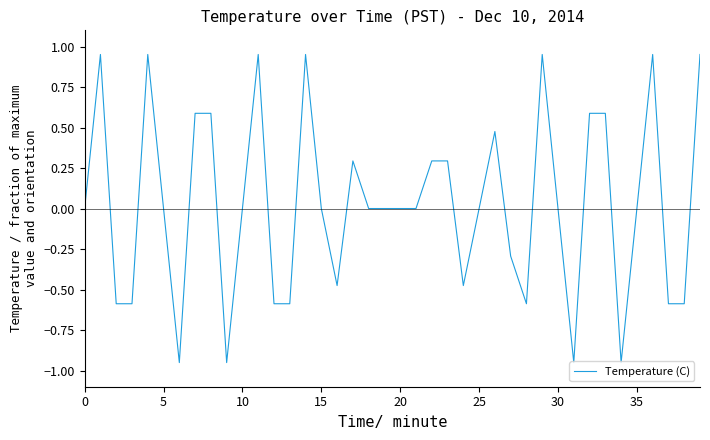

What is the difference between the maximum and second lowest values?

1.9